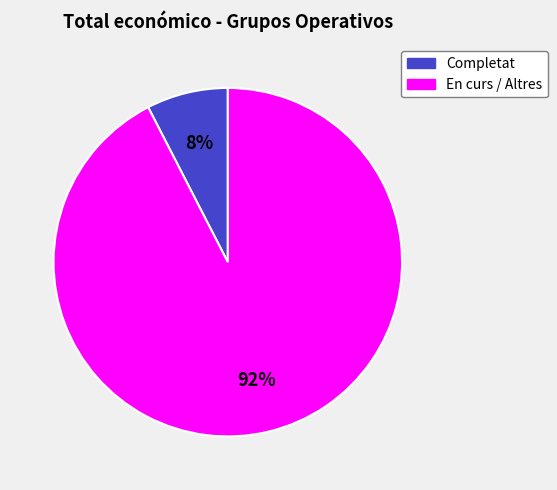

Is there any slice that represents more than half of the pie?

Yes